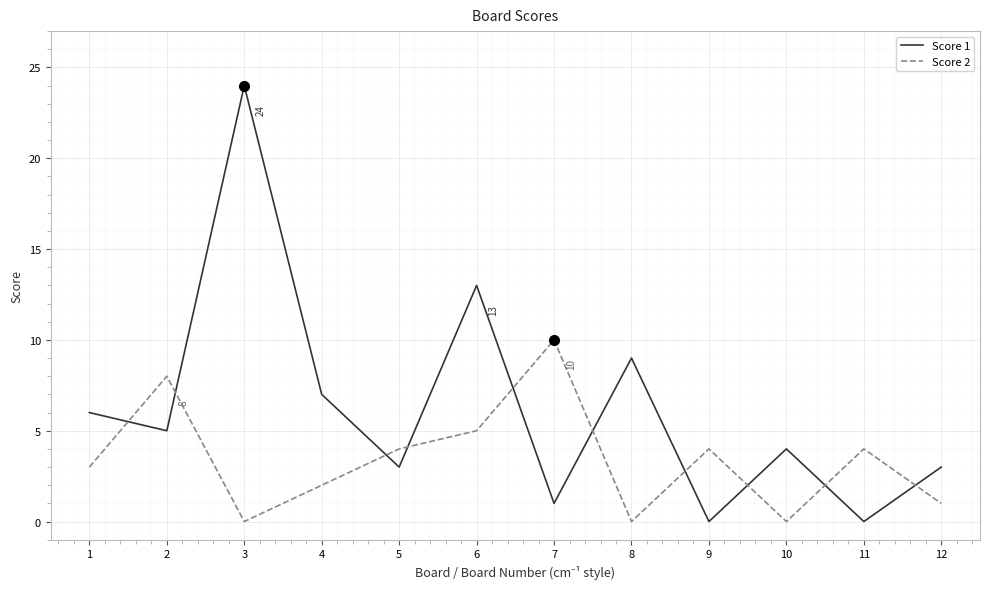

Which series has the largest range (max minus min)?

Score 1